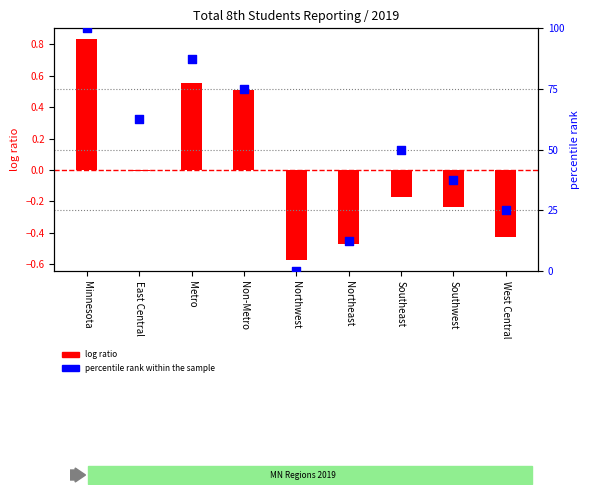

Which series has the widest spread of Y values?

percentile rank within the sample